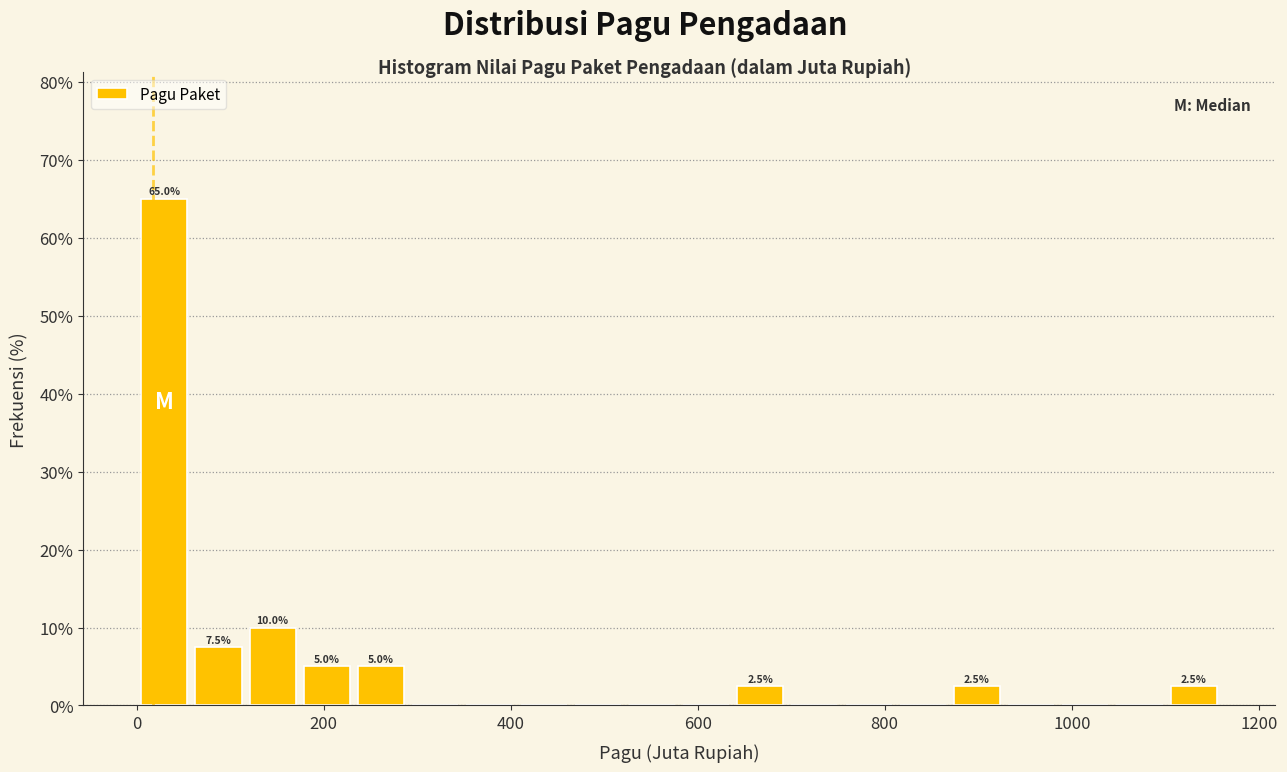

Around what value on the x-axis is the tallest bar? Give the approximate position of its centre, as read against the axis.

20